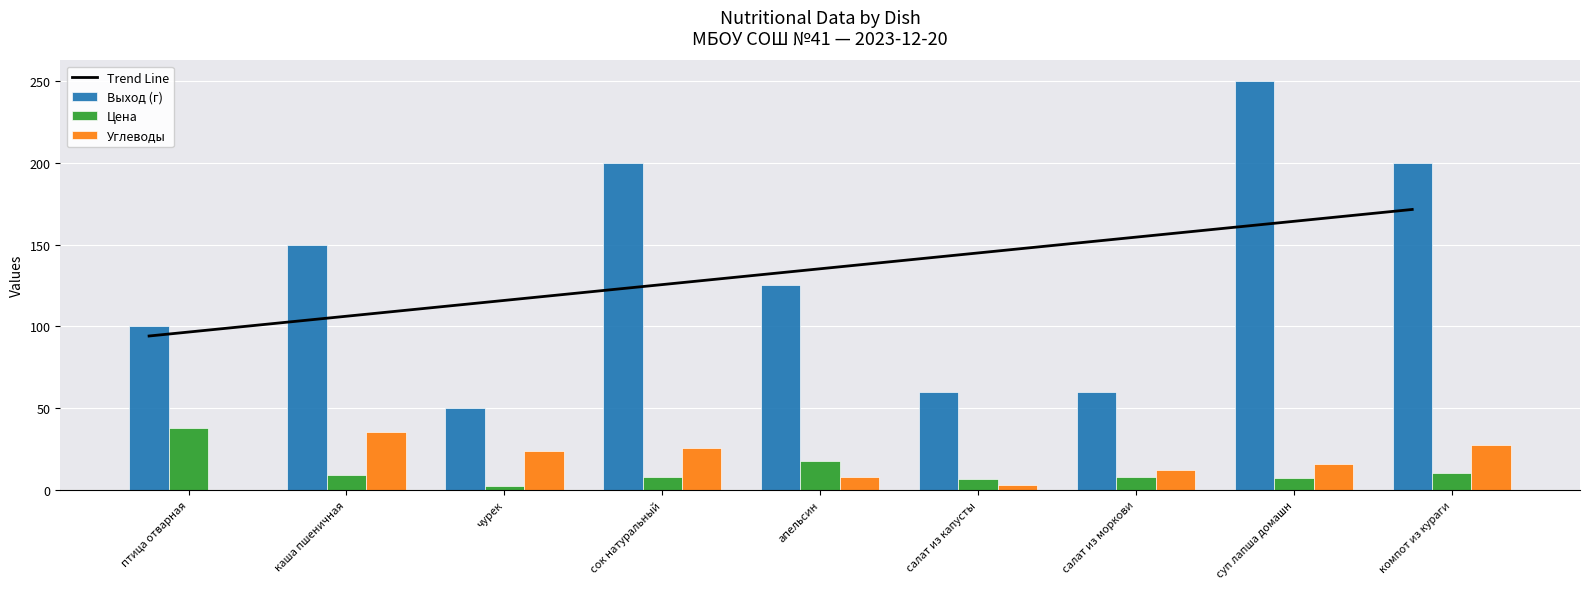

Between салат из капусты and апельсин, which is larger?

апельсин